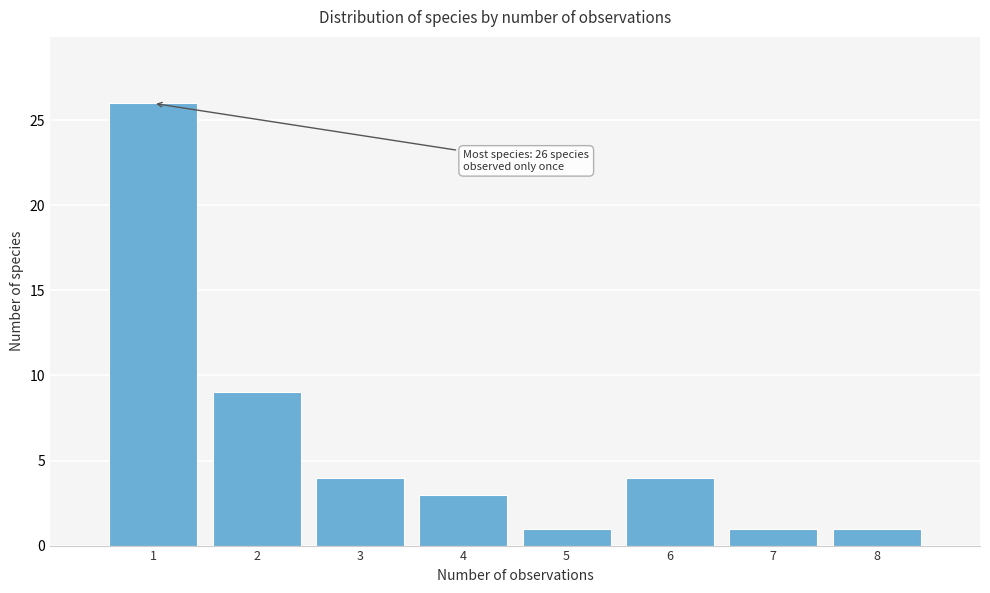

Over which range of the x-axis is the bar tallest?

0.5 to 1.5